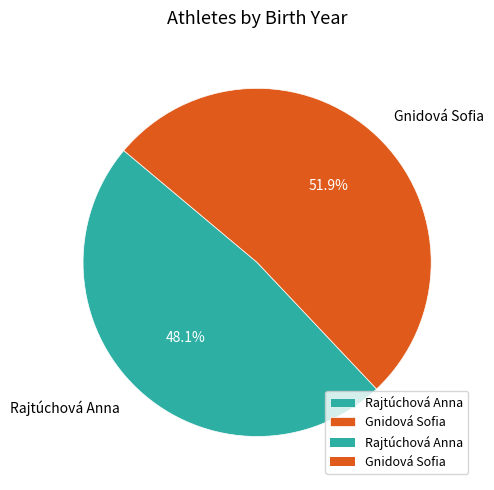

To the nearest percent, what is the difference between the largest and smallest slice percentages?

4%